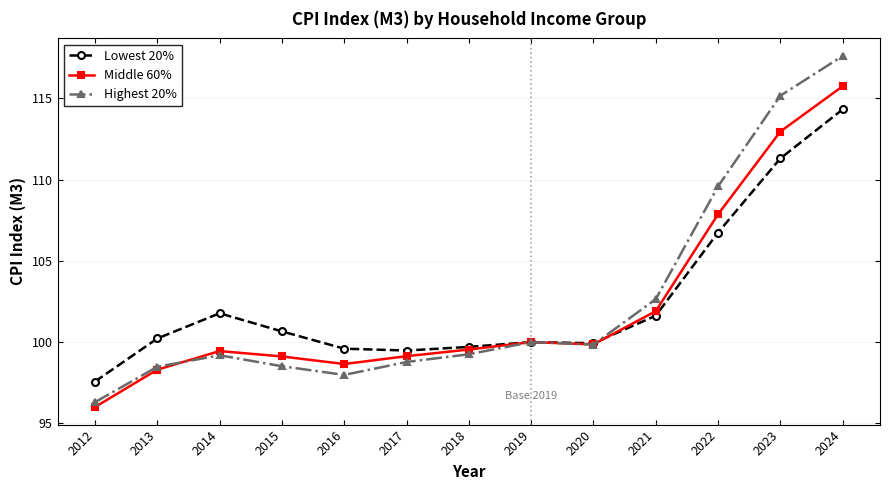

How many data points does each series have?

13